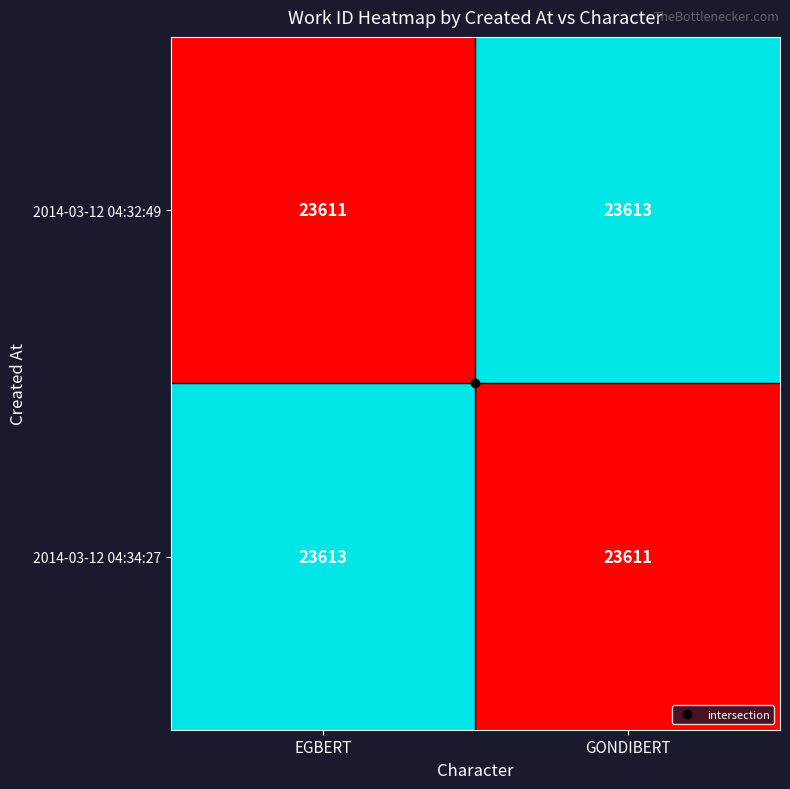

True or false: 2014-03-12 04:34:27 has a value of 8545 at GONDIBERT.

False